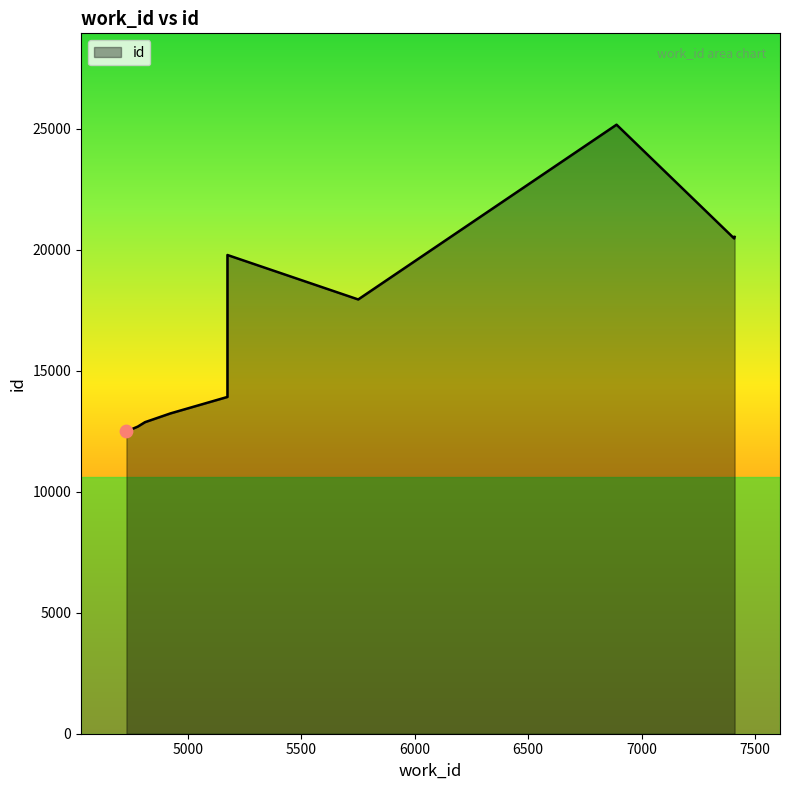

Approximately how many times larger is the value at 4730 compared to 7409?

0.6